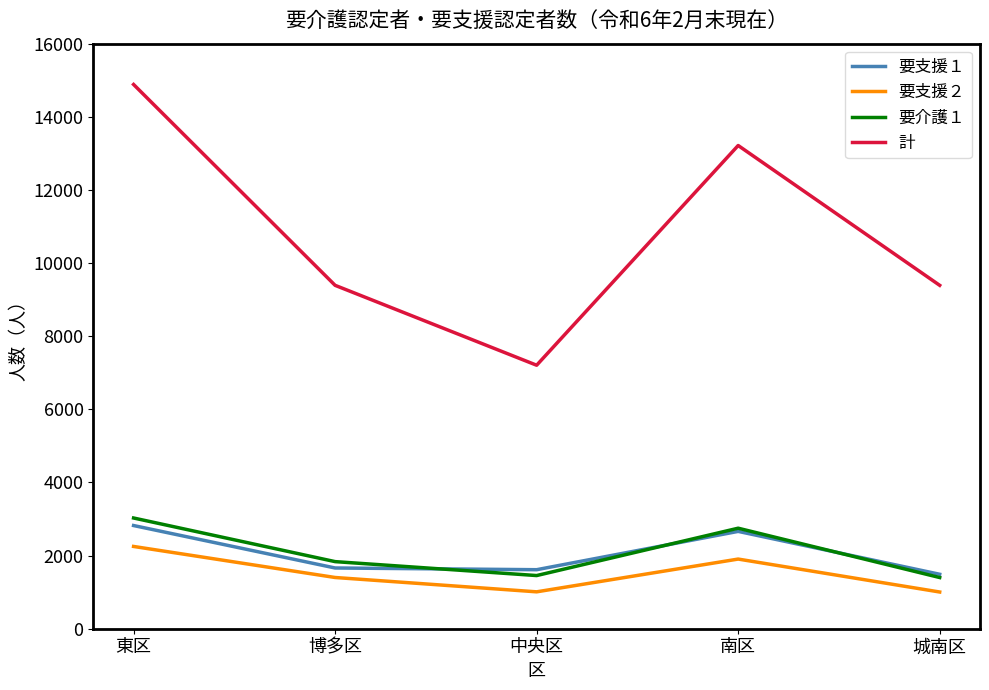

How many interior local peaks does the 計 series have?

1